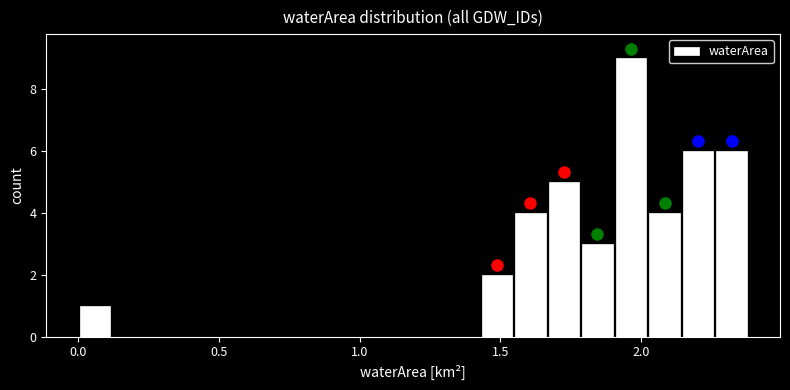

Read against the x-axis, roughly where is the centre of the tallest bar?

1.95